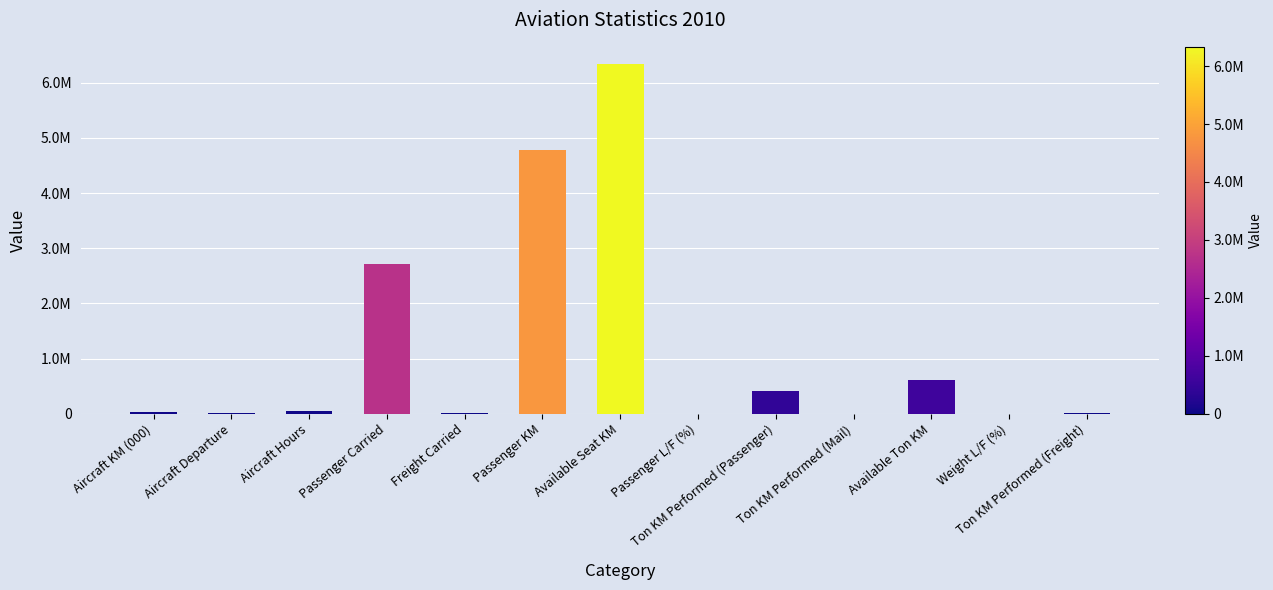

What is the value of the 2nd bar from the left?

20643